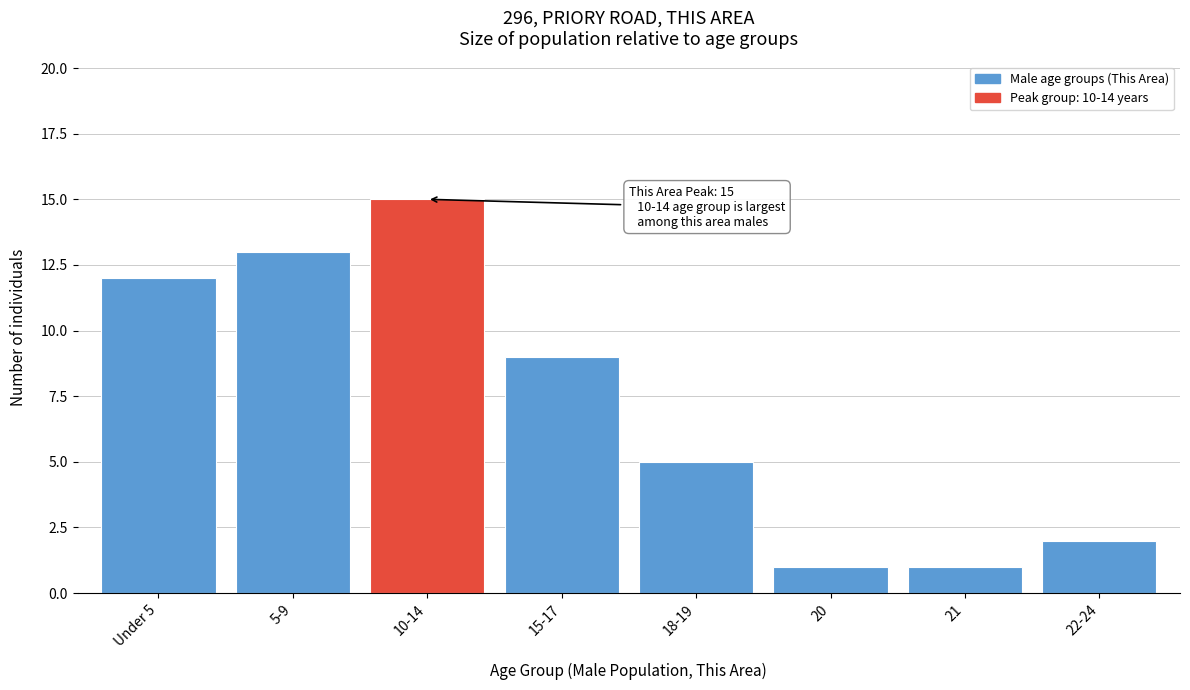

Reading left to right, transcribe all the data shown in this chart.

12	13	15	9	5	1	1	2